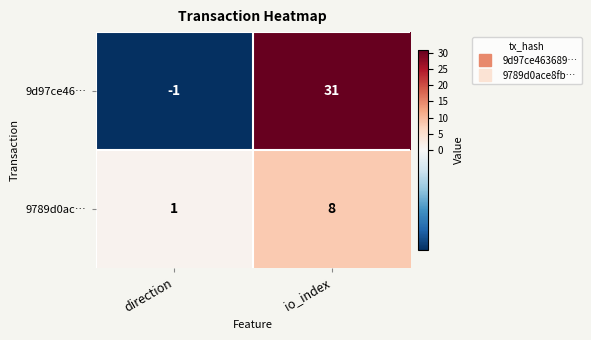

The 9d97ce46… series shows 31 at io_index. True or false?

True